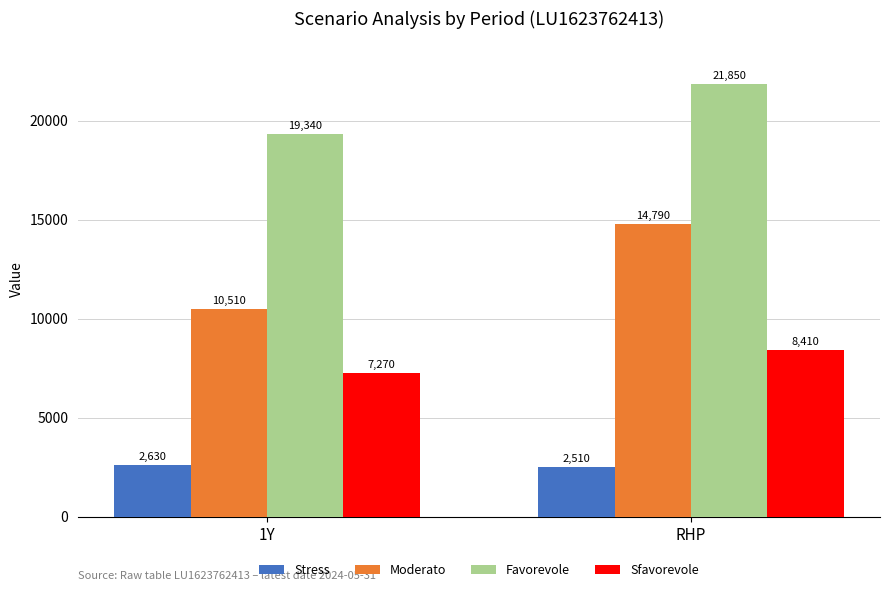

What is the difference between the highest and lowest values at 1Y?

16710